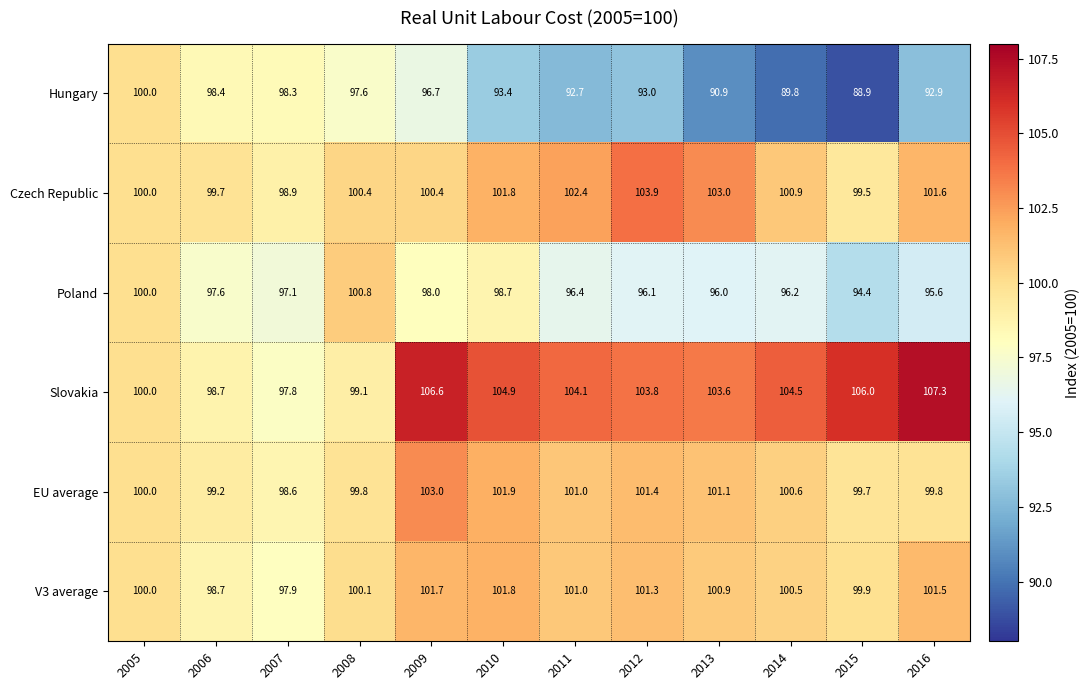

Between 2012 and 2016, which series saw the biggest shift?

Slovakia